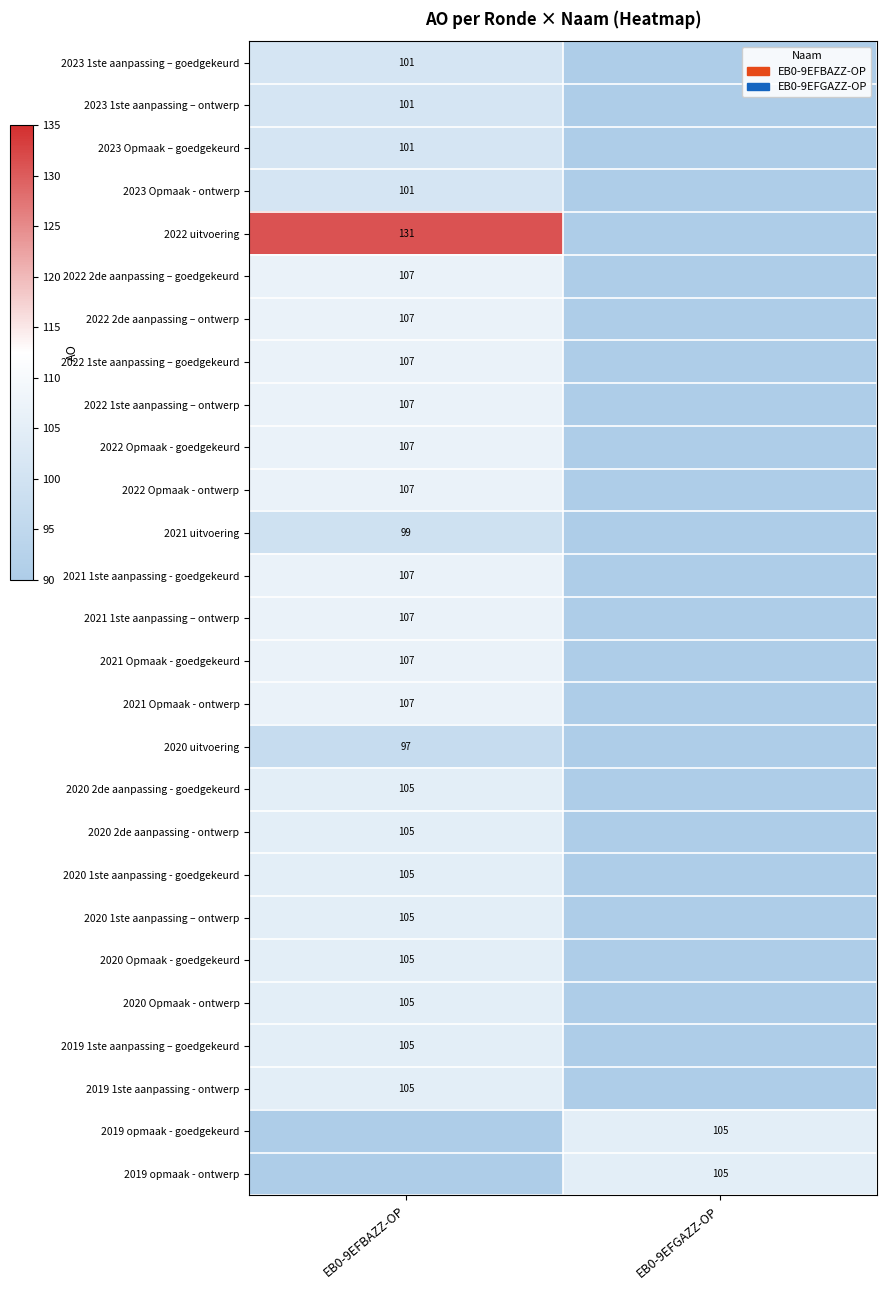

Which category has the highest value across all series?

EB0-9EFBAZZ-OP